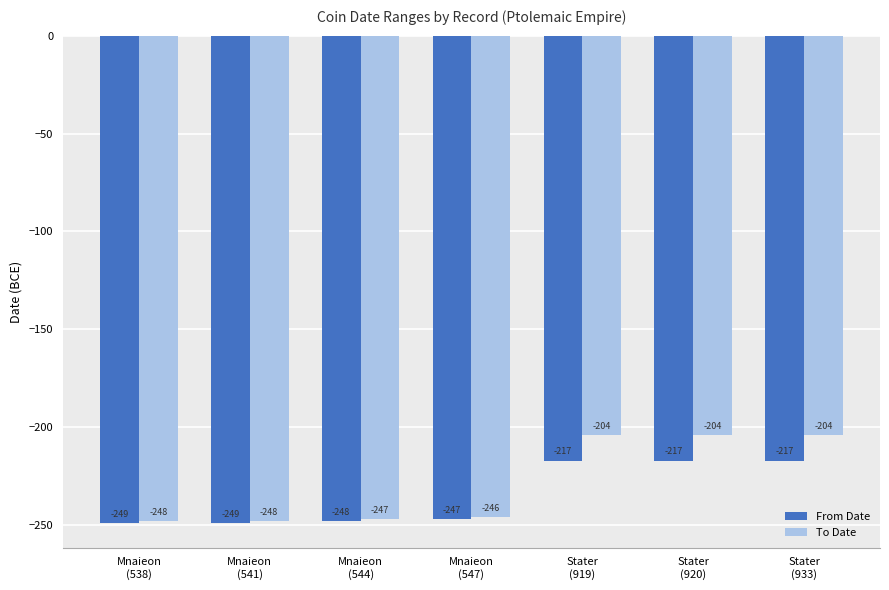

What is the sum of all From Date values?

-1644